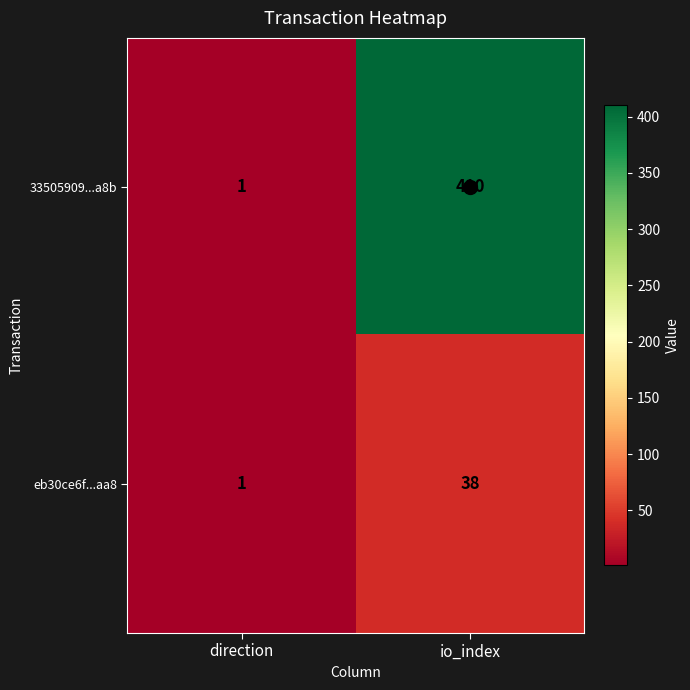

At how many categories does at least one series exceed 9?

1